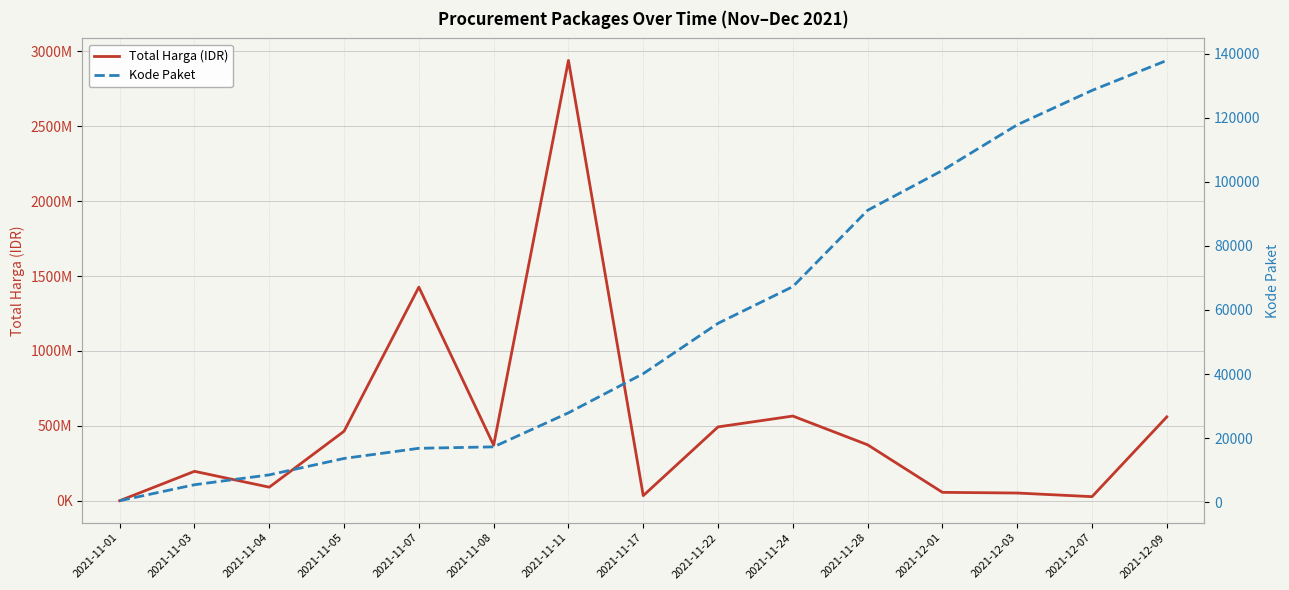

Reading left to right, extract all data points from this chart.

Total Harga (IDR): 333600	196511270	90672075	464002100	1425867900	370566300	2938963240	34292000	493000000	565333900	373404000	56152800	51601000	27412000	559971000
Kode Paket: 464	5449	8530	13652	16823	17272	27891	40112	55826	67279	91101	103541	117783	128516	137876